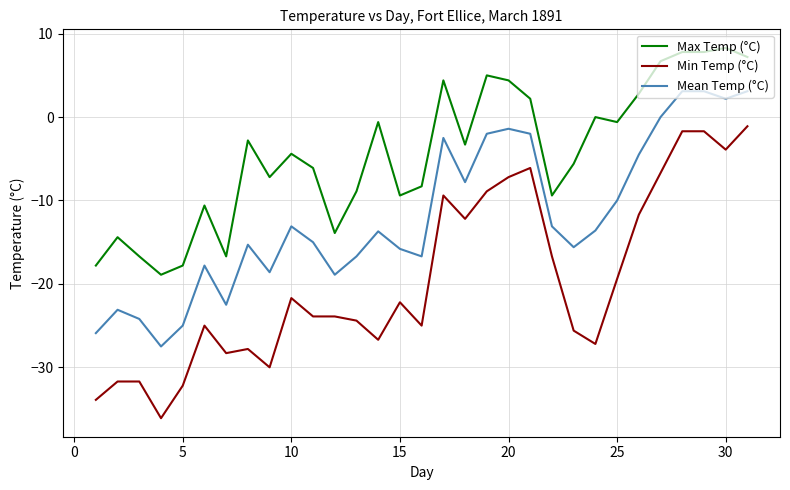

What is the difference between the maximum and minimum values in the Mean Temp (°C) series?

30.6